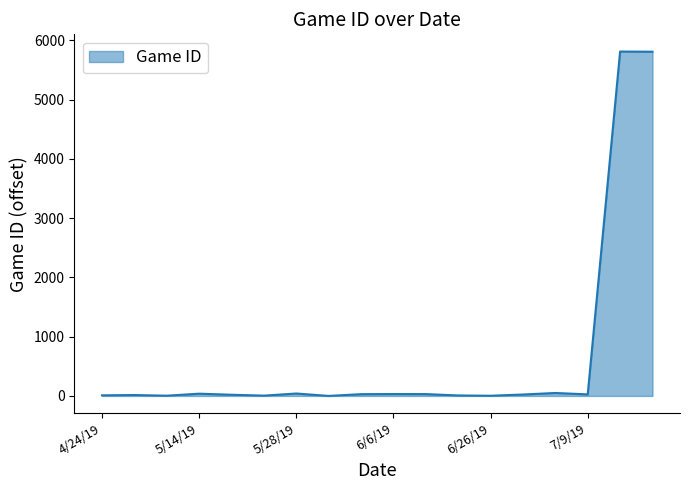

What is the maximum value shown in the chart?

5813